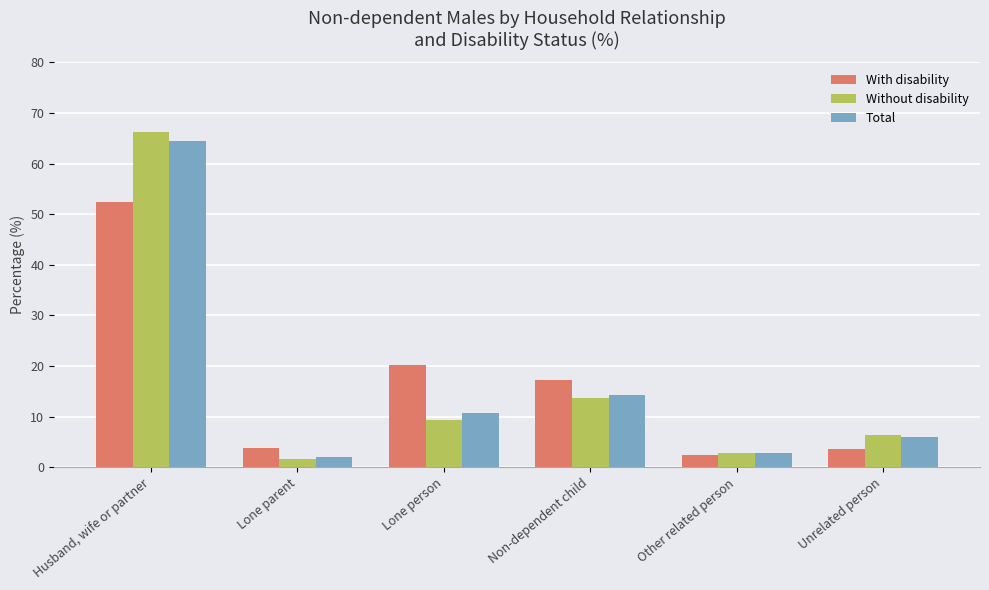

The Without disability series shows 66.2 at Husband, wife or partner. True or false?

True